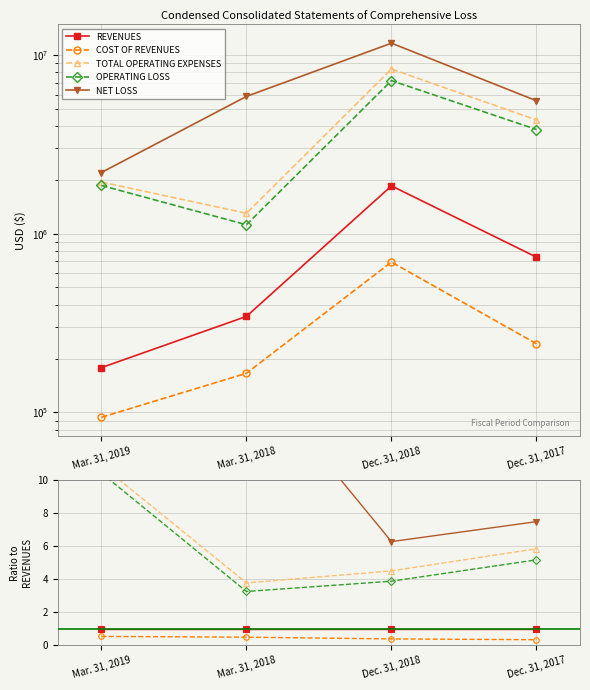

At which label does OPERATING LOSS first exceed 5?

Mar. 31, 2019